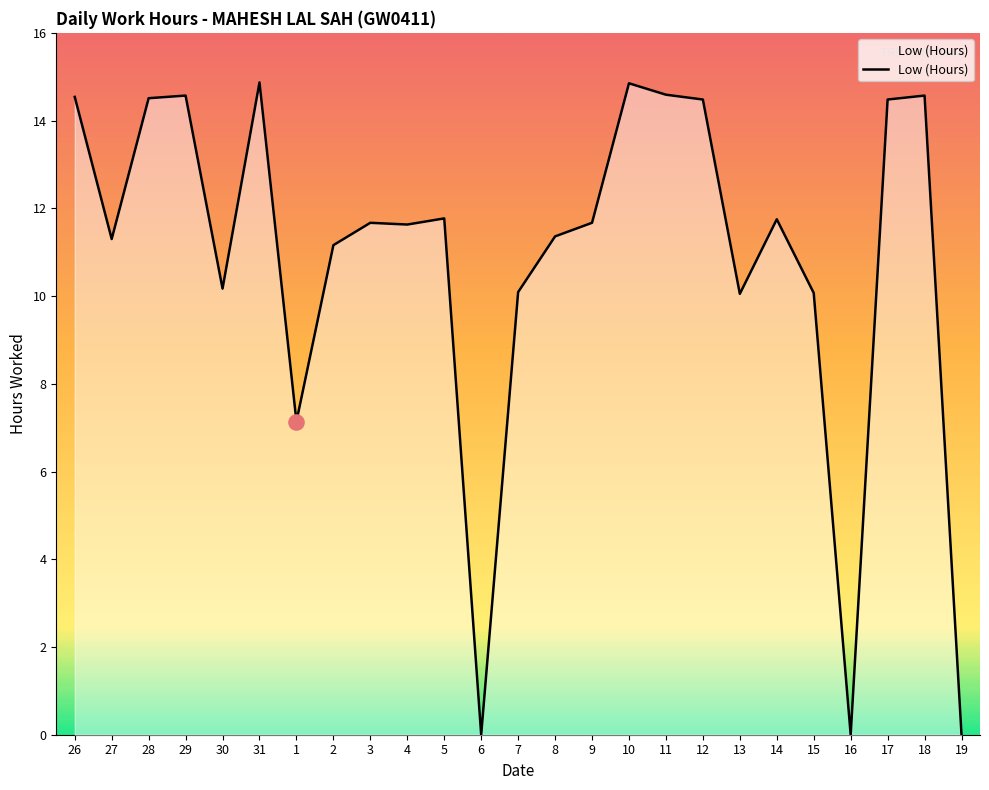

What is the ratio of the value at 15 to the value at 17?

0.7